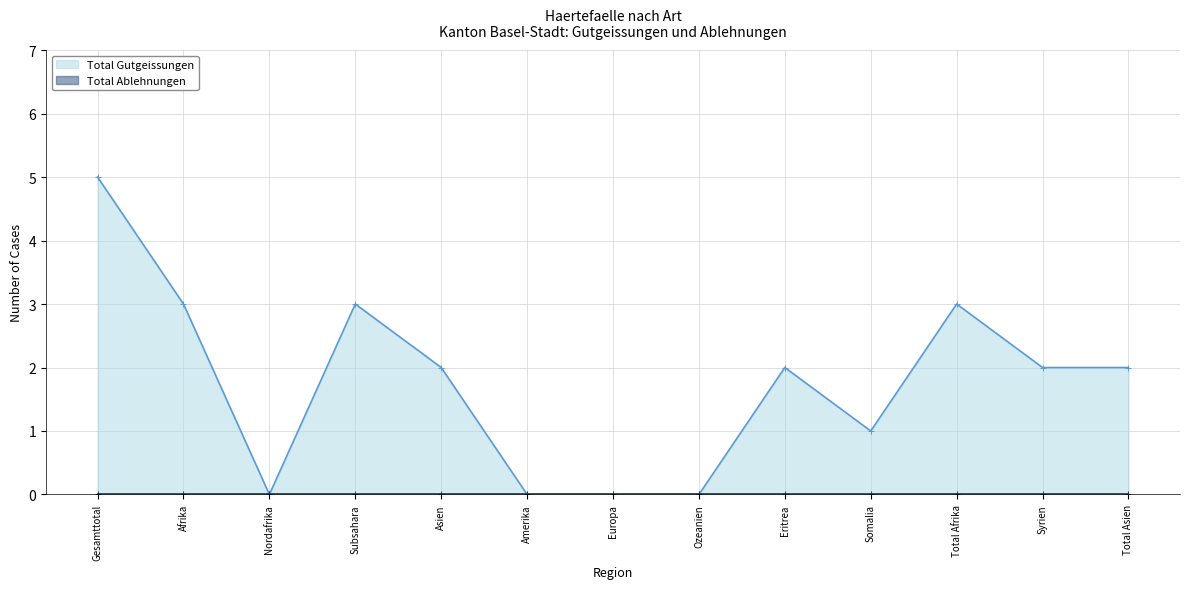

Reading left to right, list all the values displayed in this chart.

5	3	0	3	2	0	0	0	2	1	3	2	2